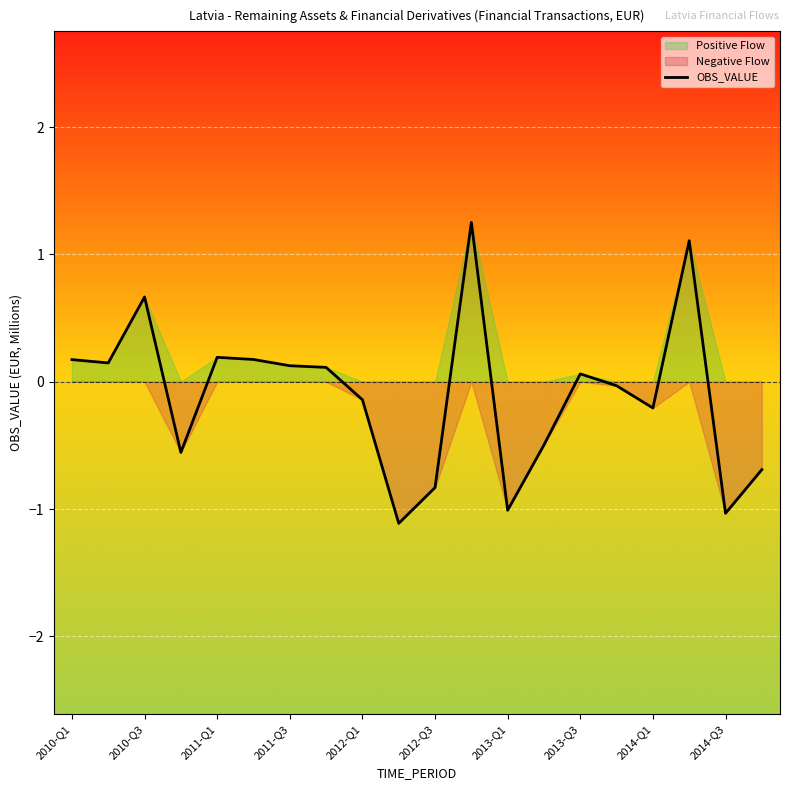

What is the maximum value shown in the chart?

1.3